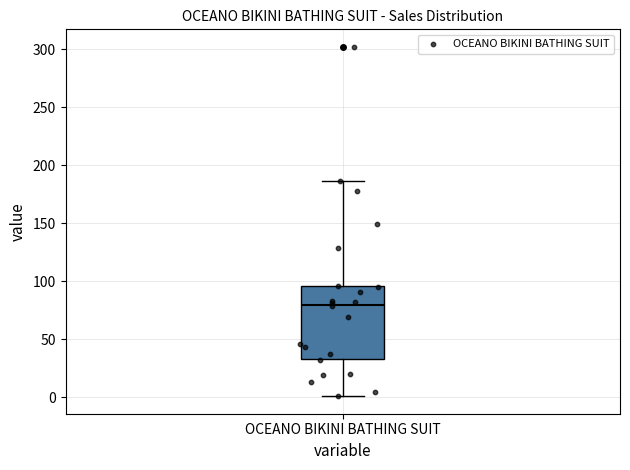

Read this box plot against the y-axis: the position of the median line, the range covered by the box, and the ends of both whiskers. The values are not printed on the chart, so give them approximately, as read against the axis.

median 80, box 35 to 95, whiskers 0 to 185